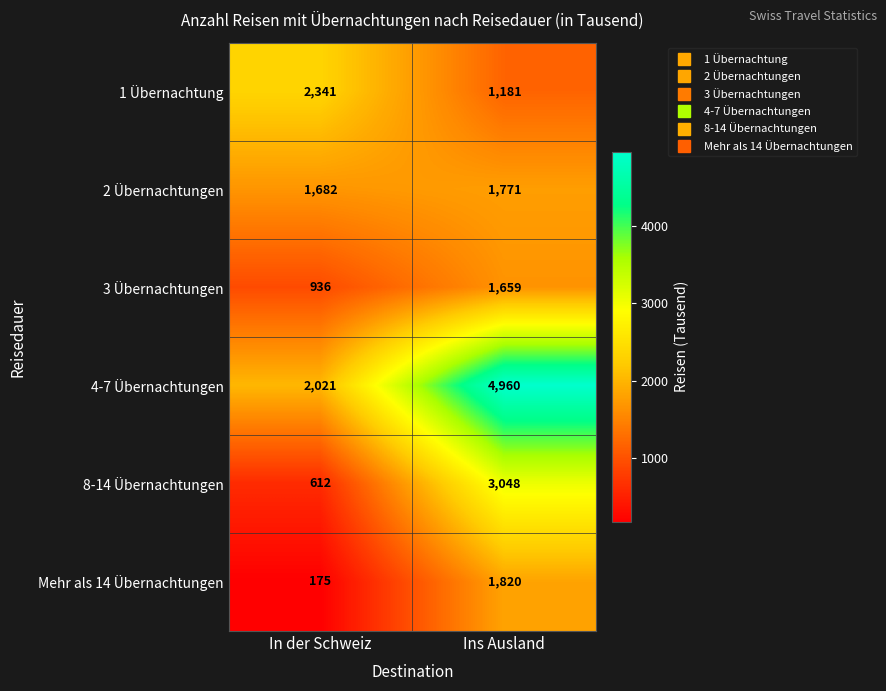

Is it true that 1 Übernachtung equals 2341 at In der Schweiz?

True